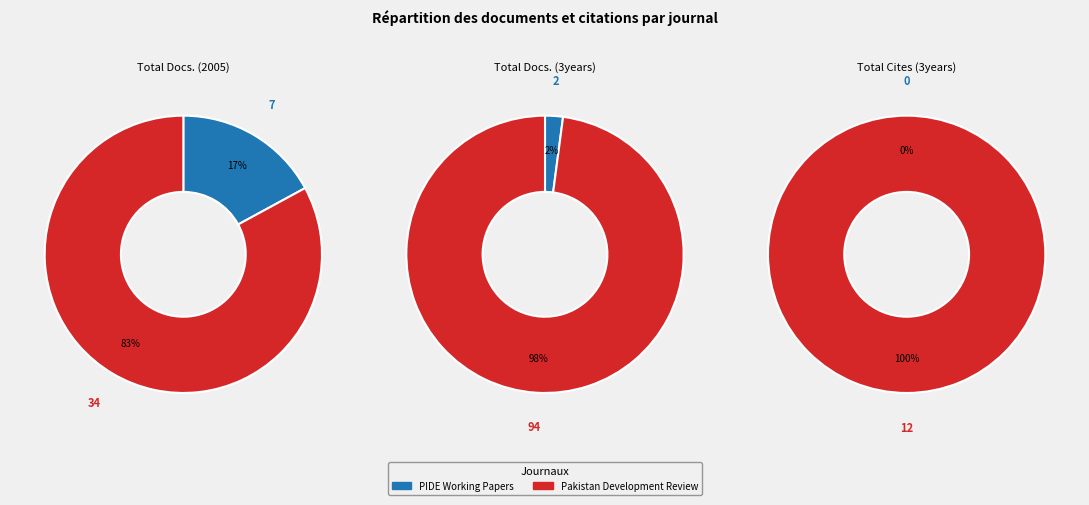

Which slice represents more than half of the pie?

Pakistan Development Review